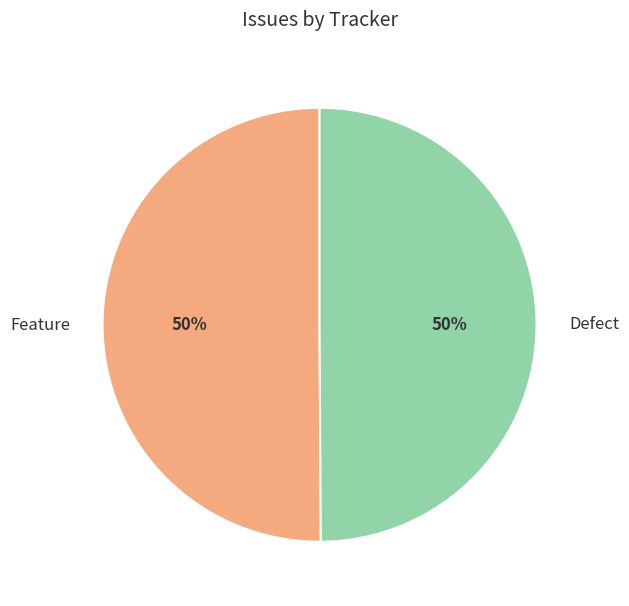

What is the ratio of the value at Feature to the value at Defect?

1.0